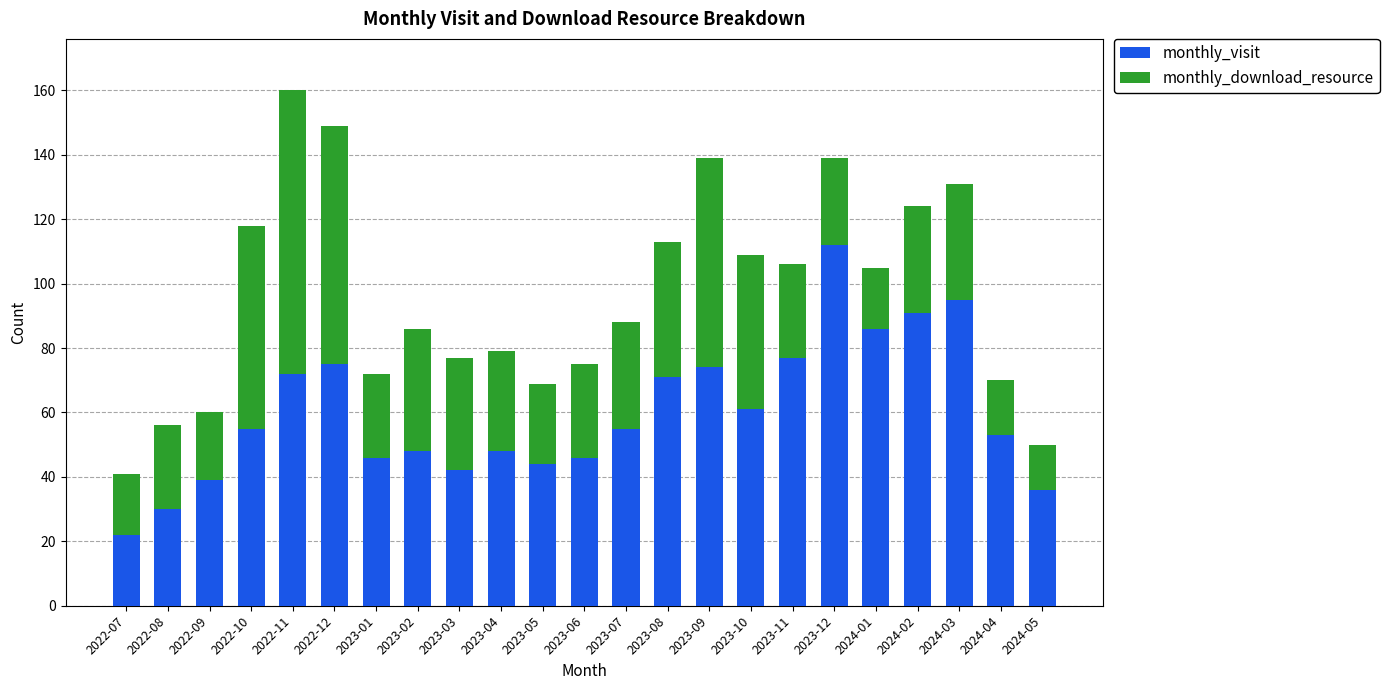

The monthly_visit series shows 21 at 2022-11. True or false?

False